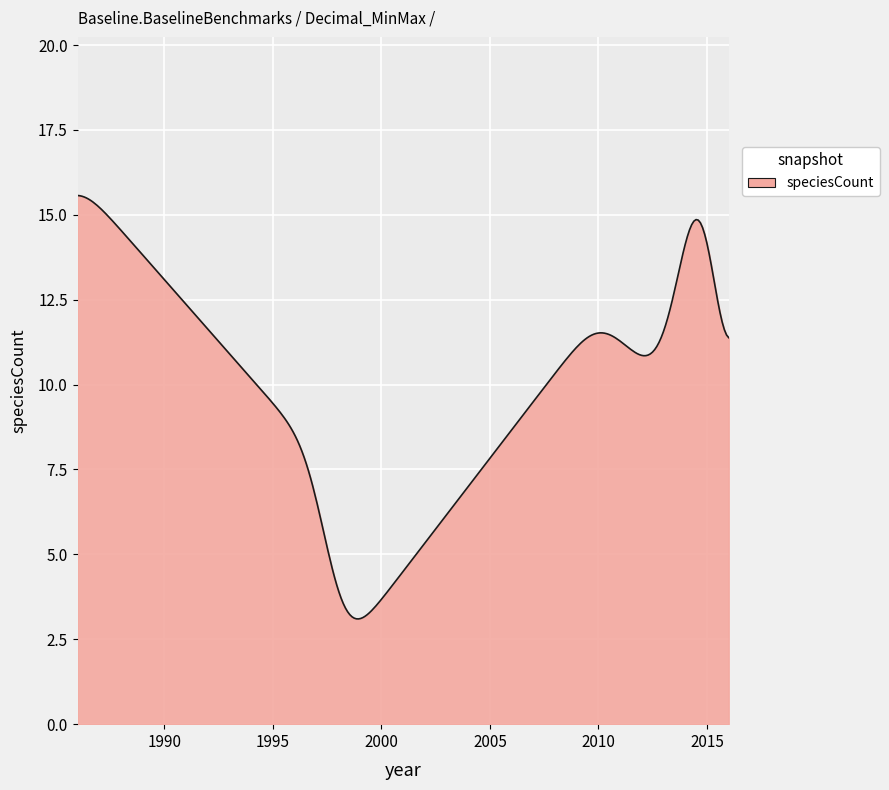

True or false: the data has more than 0 interior local peaks.

True